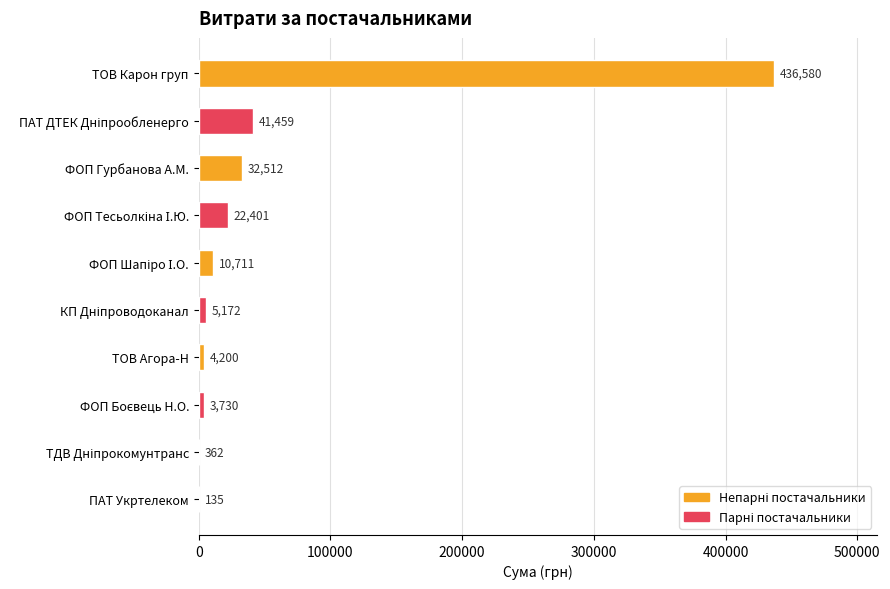

Are the bars horizontal?

Yes